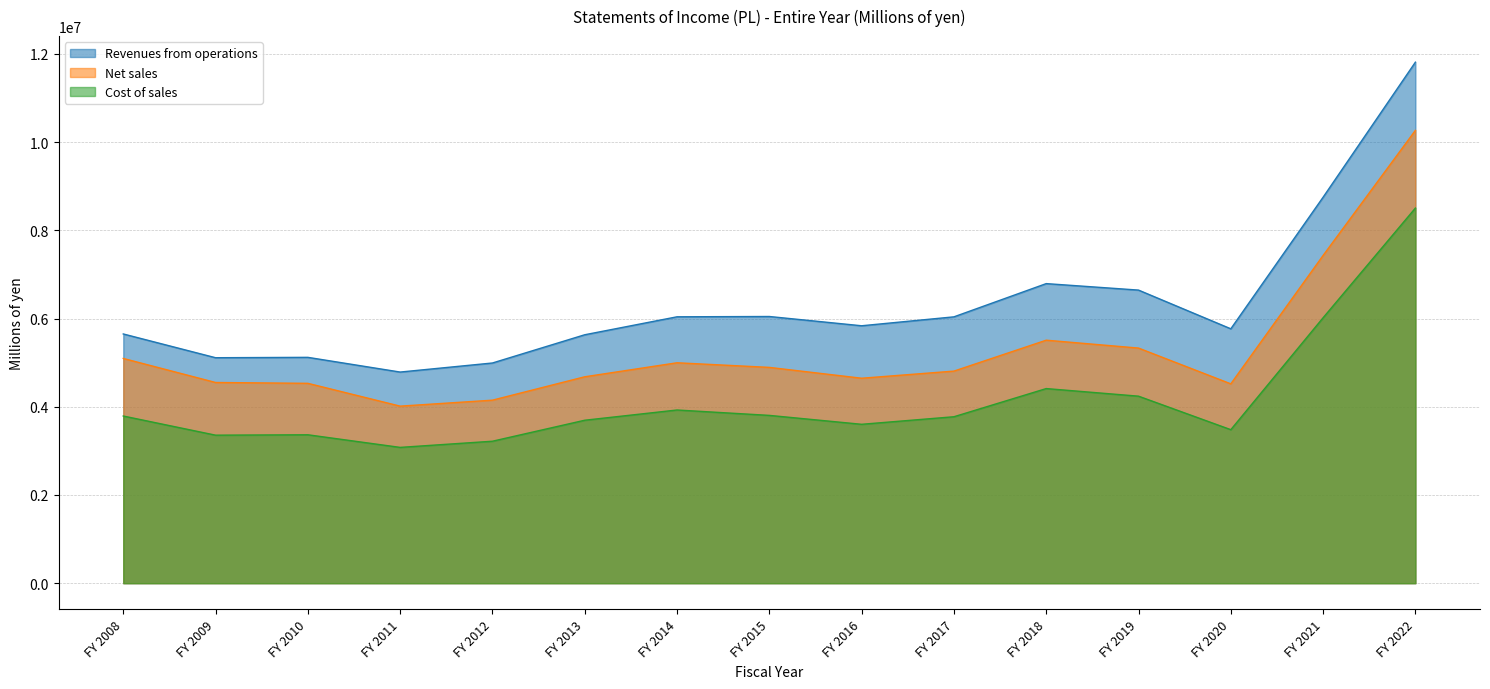

How many categories are shown in the chart?

15